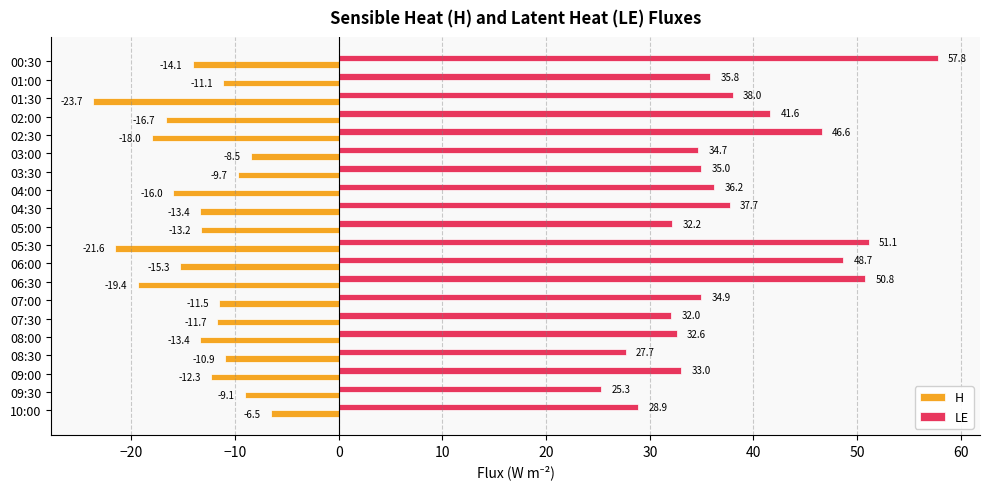

The value of LE at 02:30 is 46.6. True or false?

True